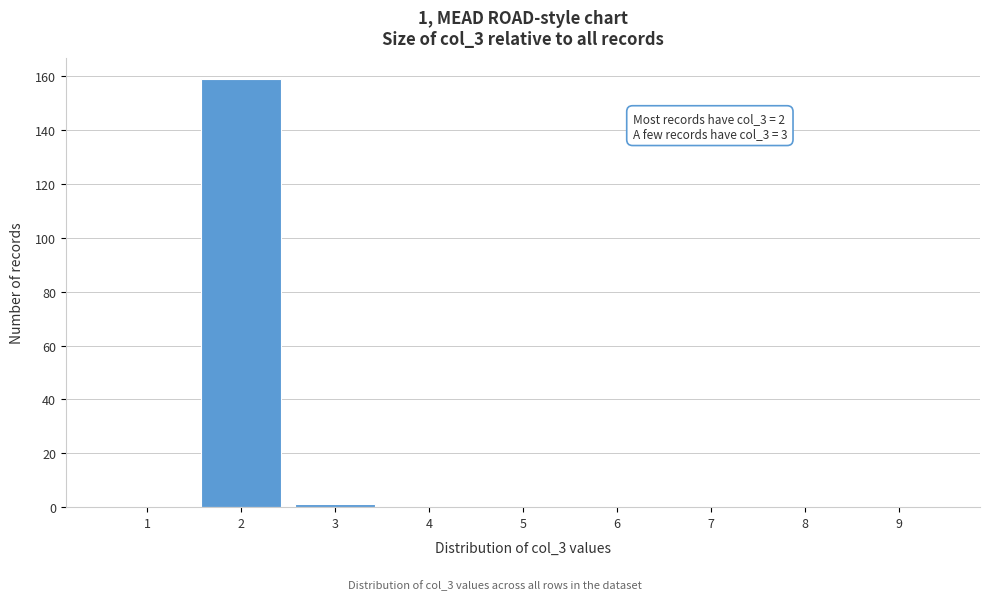

Reading left to right, what are all the values shown in this chart?

1=0	2=159	3=1	4=0	5=0	6=0	7=0	8=0	9=0